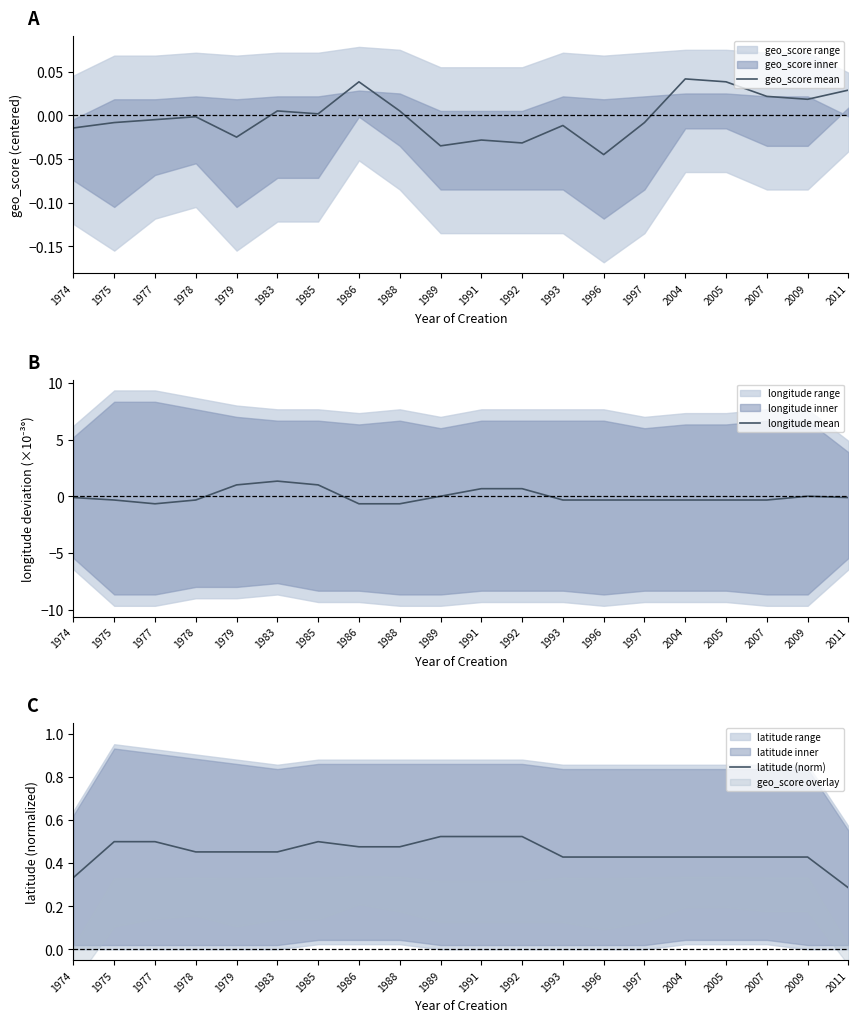

Where is longitude mean nearest to the value 0?

2009